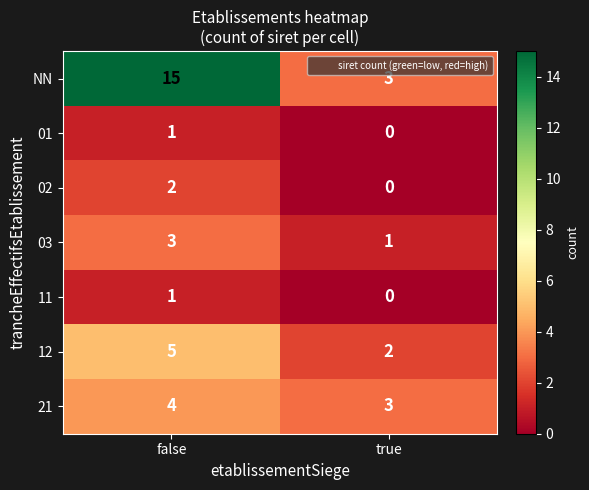

Which category has the lowest value across all series?

true